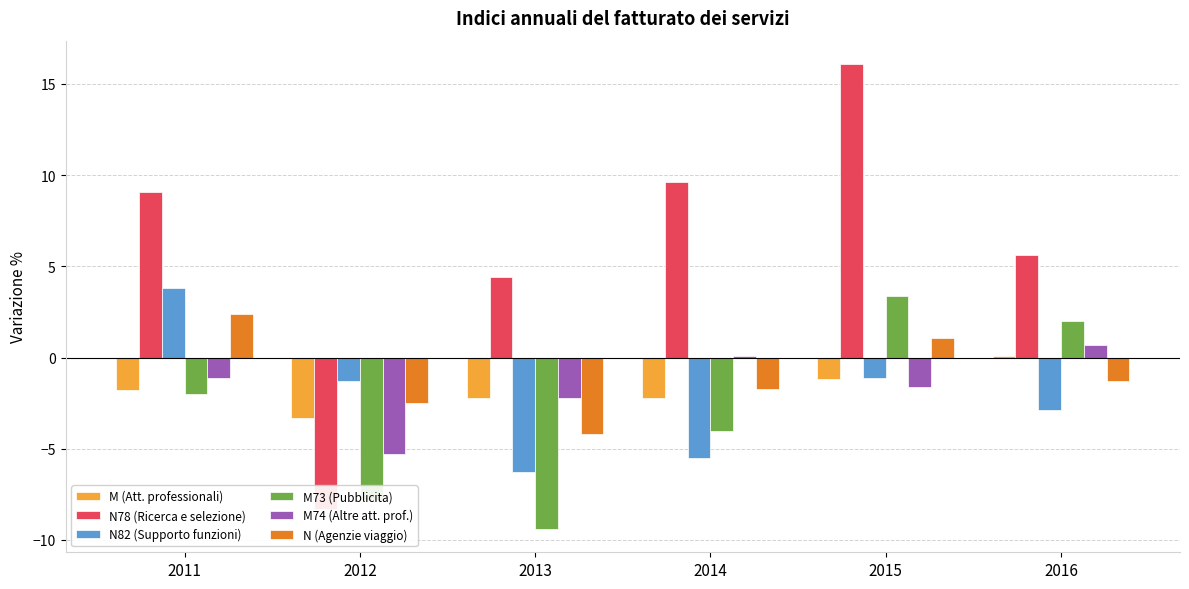

The N (Agenzie viaggio) series shows 1.1 at 2015. True or false?

True